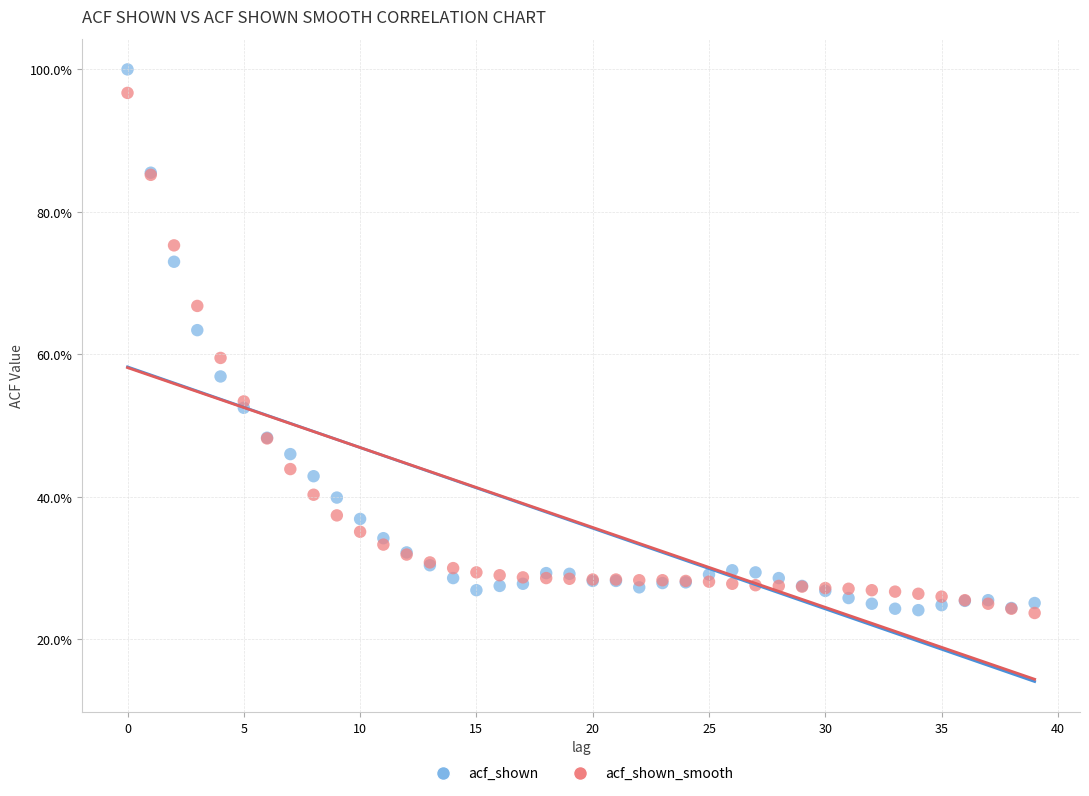

What are all the series names shown in the legend?

acf_shown, acf_shown_smooth